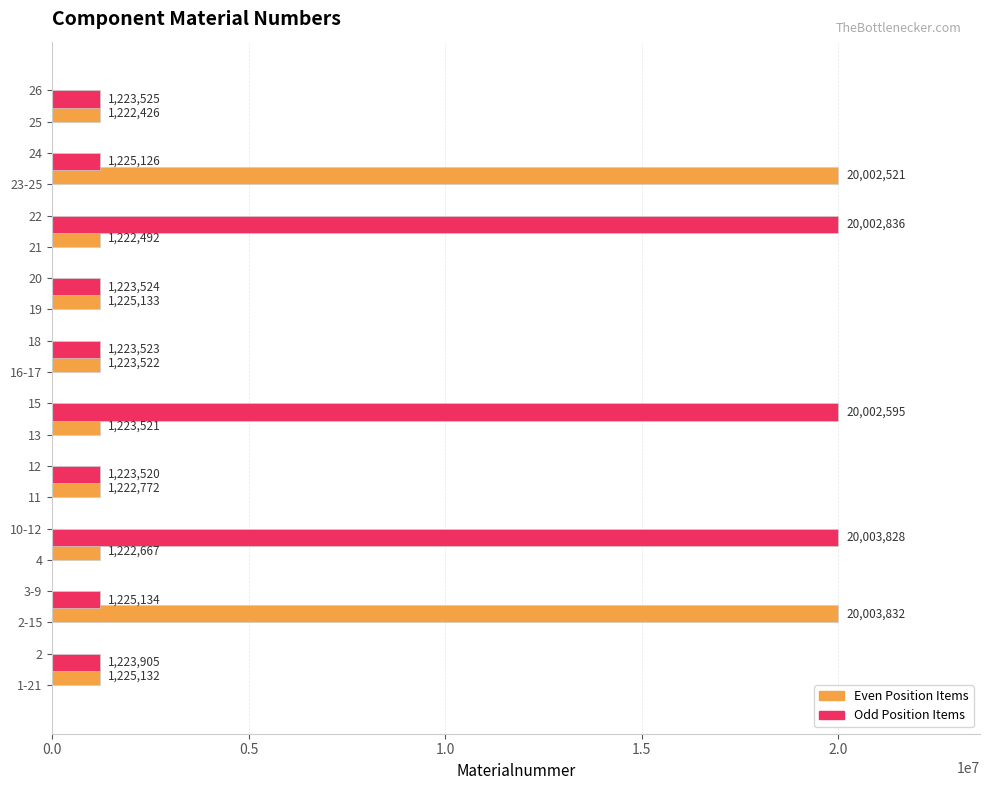

The value of Odd Position Items at 11 is -12538150. True or false?

False